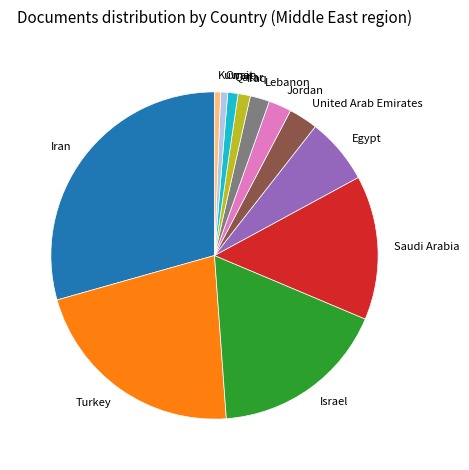

What is the largest slice in the pie chart?

Iran